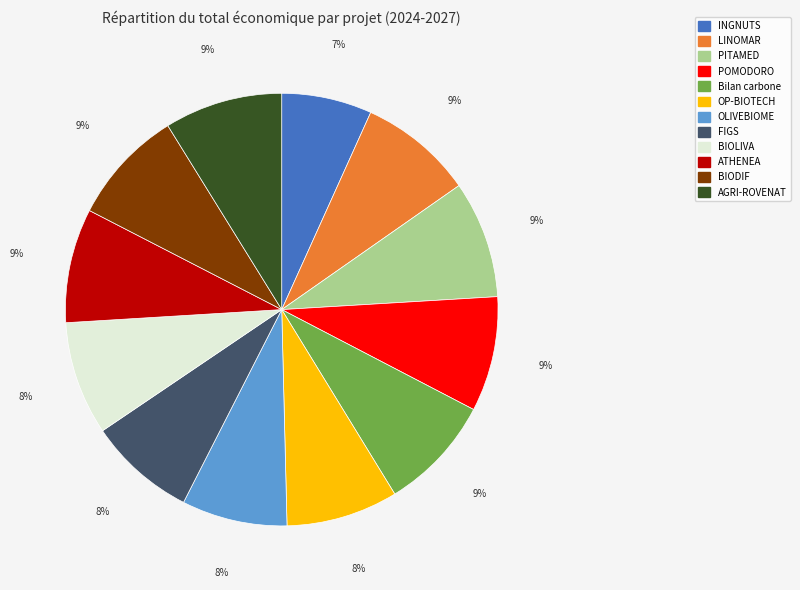

What is the ratio of the value at PITAMED to the value at INGNUTS?

1.3